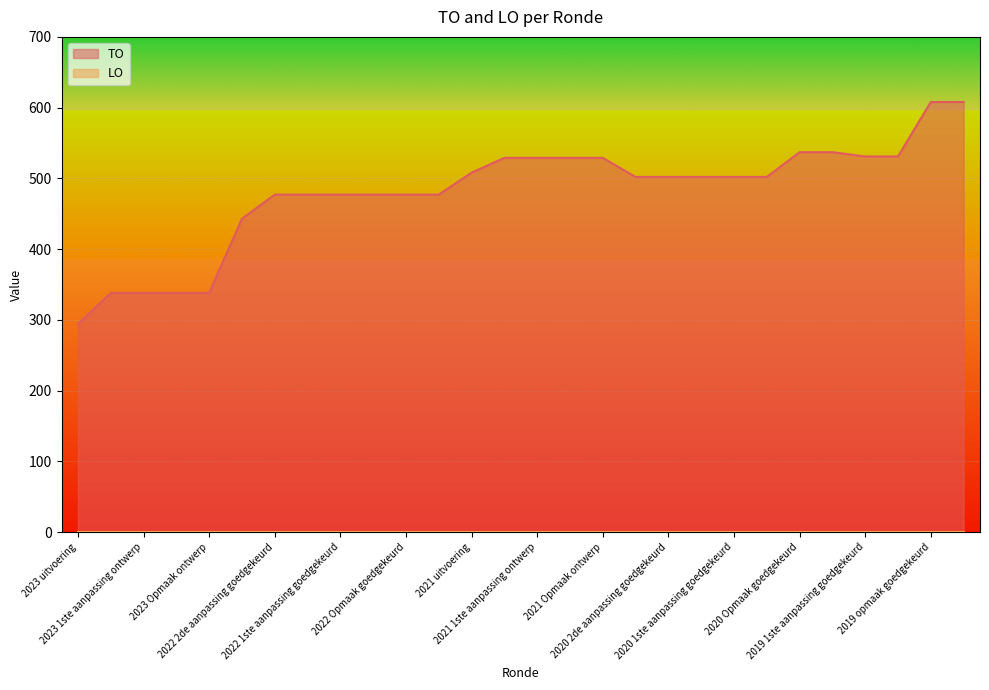

Reading left to right, what are all the values shown in this chart?

2023 uitvoering=294	2023 1ste aanpassing goedgekeurd=338	2023 1ste aanpassing ontwerp=338	2023 Opmaak goedgekeurd=338	2023 Opmaak ontwerp=338	2022 uitvoering=443	2022 2de aanpassing goedgekeurd=477	2022 2de aanpassing ontwerp=477	2022 1ste aanpassing goedgekeurd=477	2022 1ste aanpassing ontwerp=477	2022 Opmaak goedgekeurd=477	2022 Opmaak ontwerp=477	2021 uitvoering=508	2021 1ste aanpassing goedgekeurd=529	2021 1ste aanpassing ontwerp=529	2021 Opmaak goedgekeurd=529	2021 Opmaak ontwerp=529	2020 uitvoering=502	2020 2de aanpassing goedgekeurd=502	2020 2de aanpassing ontwerp=502	2020 1ste aanpassing goedgekeurd=502	2020 1ste aanpassing ontwerp=502	2020 Opmaak goedgekeurd=537	2020 Opmaak ontwerp=537	2019 1ste aanpassing goedgekeurd=531	2019 1ste aanpassing ontwerp=531	2019 opmaak goedgekeurd=608	2019 opmaak ontwerp=608